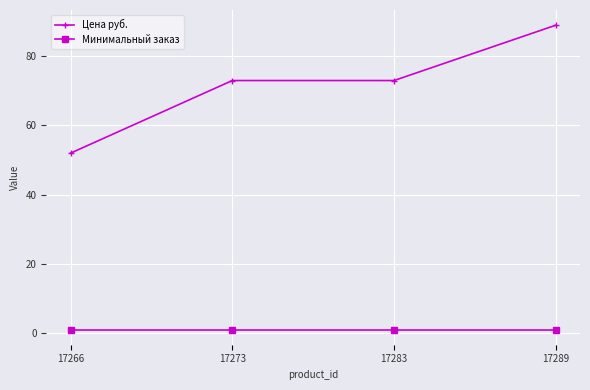

Which series has the largest total across all categories?

Цена руб.